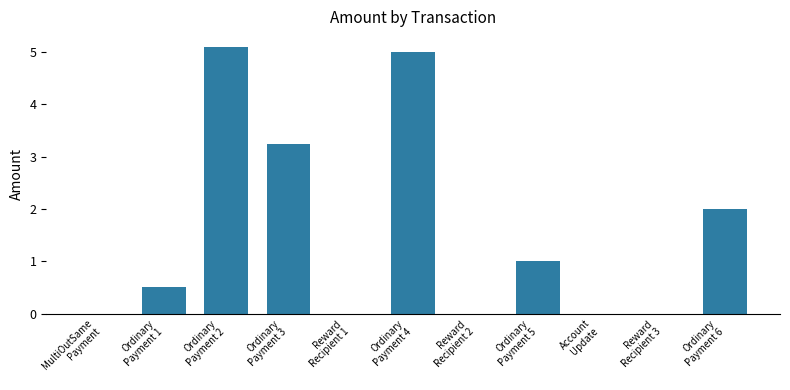

What is the average value?

1.5